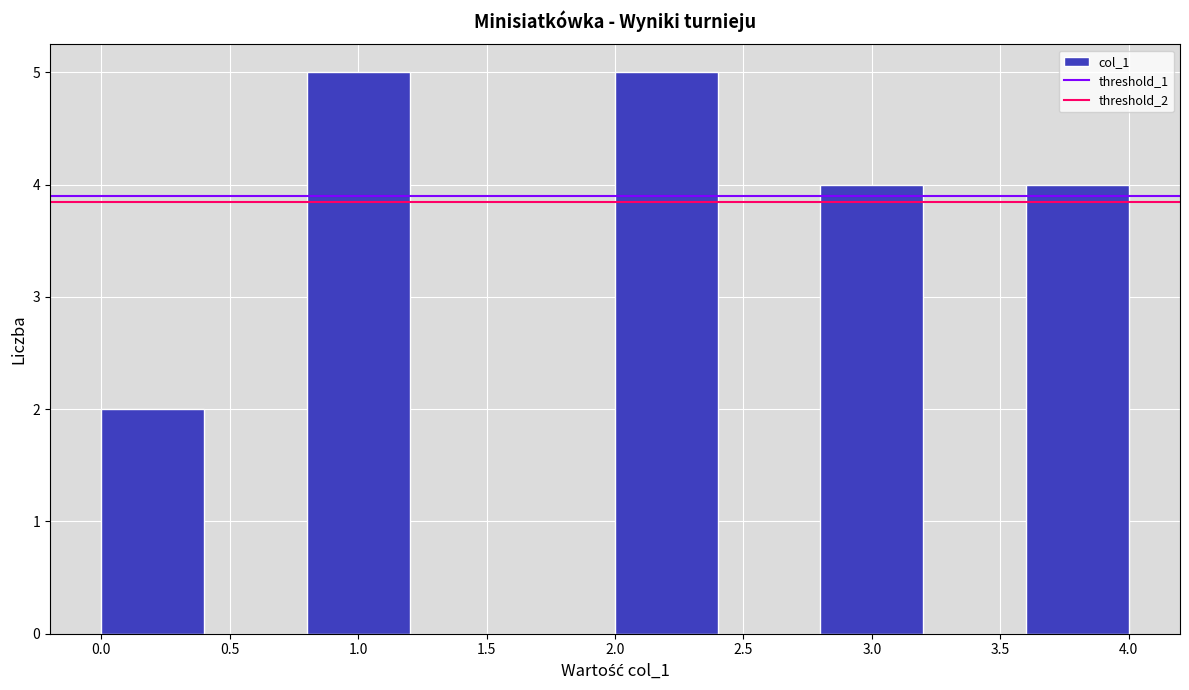

Reading left to right, transcribe this chart: for each bar, give the range it covers on the x-axis and its height. The values are not printed on the chart, so give them approximately, as read against the axis.

0.0 to 0.4: 2
0.4 to 0.8: 0
0.8 to 1.2: 5
1.2 to 1.6: 0
1.6 to 2.0: 0
2.0 to 2.4: 5
2.4 to 2.8: 0
2.8 to 3.2: 4
3.2 to 3.6: 0
3.6 to 4.0: 4